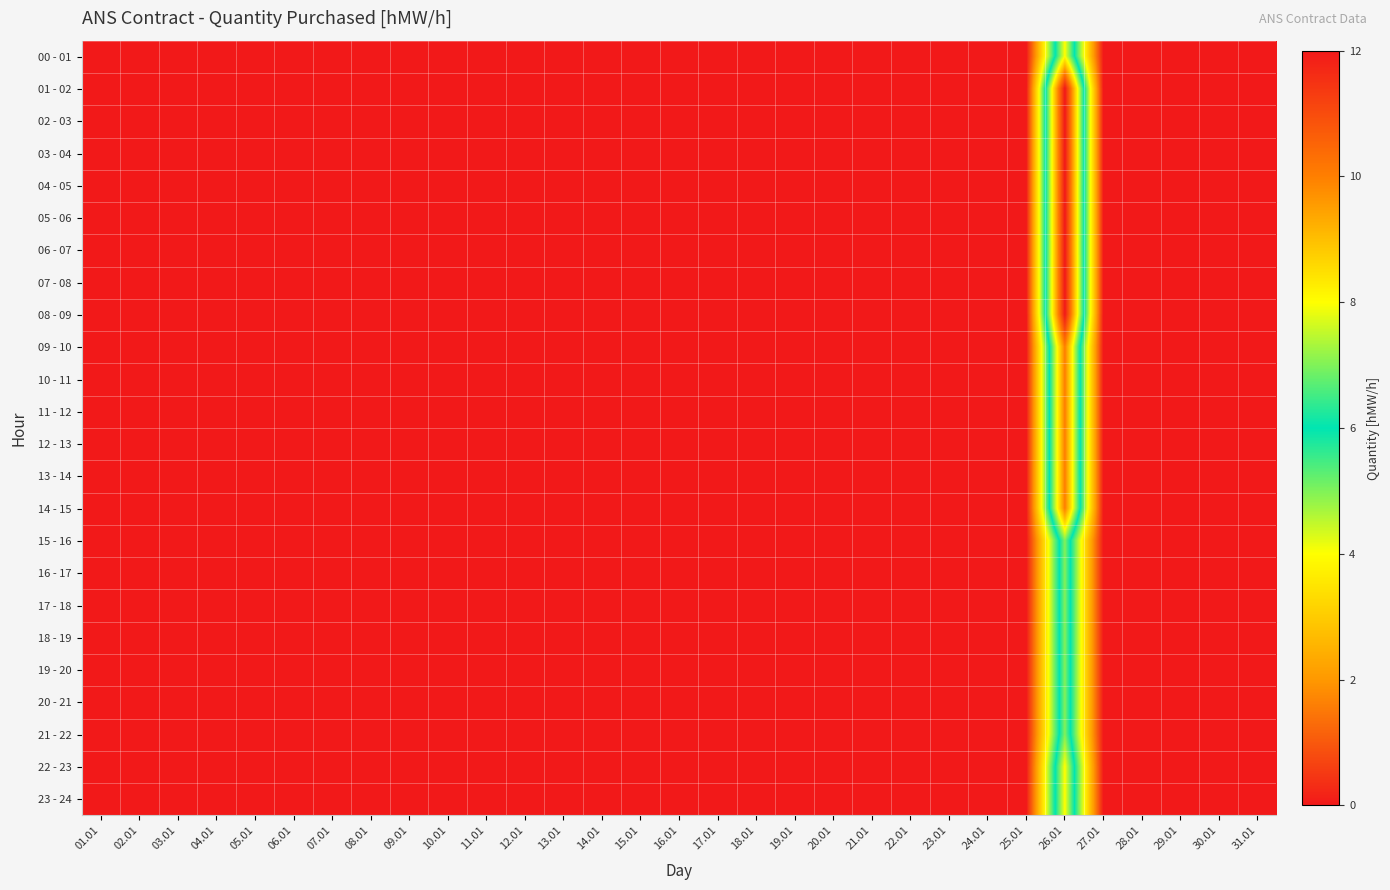

Reading left to right, list all the values displayed in this chart.

00 - 01: 01.01=0	02.01=0	03.01=0	04.01=0	05.01=0	06.01=0	07.01=0	08.01=0	09.01=0	10.01=0	11.01=0	12.01=0	13.01=0	14.01=0	15.01=0	16.01=0	17.01=0	18.01=0	19.01=0	20.01=0	21.01=0	22.01=0	23.01=0	24.01=0	25.01=0	26.01=8	27.01=0	28.01=0	29.01=0	30.01=0	31.01=0
01 - 02: 01.01=0	02.01=0	03.01=0	04.01=0	05.01=0	06.01=0	07.01=0	08.01=0	09.01=0	10.01=0	11.01=0	12.01=0	13.01=0	14.01=0	15.01=0	16.01=0	17.01=0	18.01=0	19.01=0	20.01=0	21.01=0	22.01=0	23.01=0	24.01=0	25.01=0	26.01=12	27.01=0	28.01=0	29.01=0	30.01=0	31.01=0
02 - 03: 01.01=0	02.01=0	03.01=0	04.01=0	05.01=0	06.01=0	07.01=0	08.01=0	09.01=0	10.01=0	11.01=0	12.01=0	13.01=0	14.01=0	15.01=0	16.01=0	17.01=0	18.01=0	19.01=0	20.01=0	21.01=0	22.01=0	23.01=0	24.01=0	25.01=0	26.01=12	27.01=0	28.01=0	29.01=0	30.01=0	31.01=0
03 - 04: 01.01=0	02.01=0	03.01=0	04.01=0	05.01=0	06.01=0	07.01=0	08.01=0	09.01=0	10.01=0	11.01=0	12.01=0	13.01=0	14.01=0	15.01=0	16.01=0	17.01=0	18.01=0	19.01=0	20.01=0	21.01=0	22.01=0	23.01=0	24.01=0	25.01=0	26.01=12	27.01=0	28.01=0	29.01=0	30.01=0	31.01=0
04 - 05: 01.01=0	02.01=0	03.01=0	04.01=0	05.01=0	06.01=0	07.01=0	08.01=0	09.01=0	10.01=0	11.01=0	12.01=0	13.01=0	14.01=0	15.01=0	16.01=0	17.01=0	18.01=0	19.01=0	20.01=0	21.01=0	22.01=0	23.01=0	24.01=0	25.01=0	26.01=12	27.01=0	28.01=0	29.01=0	30.01=0	31.01=0
05 - 06: 01.01=0	02.01=0	03.01=0	04.01=0	05.01=0	06.01=0	07.01=0	08.01=0	09.01=0	10.01=0	11.01=0	12.01=0	13.01=0	14.01=0	15.01=0	16.01=0	17.01=0	18.01=0	19.01=0	20.01=0	21.01=0	22.01=0	23.01=0	24.01=0	25.01=0	26.01=12	27.01=0	28.01=0	29.01=0	30.01=0	31.01=0
06 - 07: 01.01=0	02.01=0	03.01=0	04.01=0	05.01=0	06.01=0	07.01=0	08.01=0	09.01=0	10.01=0	11.01=0	12.01=0	13.01=0	14.01=0	15.01=0	16.01=0	17.01=0	18.01=0	19.01=0	20.01=0	21.01=0	22.01=0	23.01=0	24.01=0	25.01=0	26.01=12	27.01=0	28.01=0	29.01=0	30.01=0	31.01=0
07 - 08: 01.01=0	02.01=0	03.01=0	04.01=0	05.01=0	06.01=0	07.01=0	08.01=0	09.01=0	10.01=0	11.01=0	12.01=0	13.01=0	14.01=0	15.01=0	16.01=0	17.01=0	18.01=0	19.01=0	20.01=0	21.01=0	22.01=0	23.01=0	24.01=0	25.01=0	26.01=12	27.01=0	28.01=0	29.01=0	30.01=0	31.01=0
08 - 09: 01.01=0	02.01=0	03.01=0	04.01=0	05.01=0	06.01=0	07.01=0	08.01=0	09.01=0	10.01=0	11.01=0	12.01=0	13.01=0	14.01=0	15.01=0	16.01=0	17.01=0	18.01=0	19.01=0	20.01=0	21.01=0	22.01=0	23.01=0	24.01=0	25.01=0	26.01=12	27.01=0	28.01=0	29.01=0	30.01=0	31.01=0
09 - 10: 01.01=0	02.01=0	03.01=0	04.01=0	05.01=0	06.01=0	07.01=0	08.01=0	09.01=0	10.01=0	11.01=0	12.01=0	13.01=0	14.01=0	15.01=0	16.01=0	17.01=0	18.01=0	19.01=0	20.01=0	21.01=0	22.01=0	23.01=0	24.01=0	25.01=0	26.01=10	27.01=0	28.01=0	29.01=0	30.01=0	31.01=0
10 - 11: 01.01=0	02.01=0	03.01=0	04.01=0	05.01=0	06.01=0	07.01=0	08.01=0	09.01=0	10.01=0	11.01=0	12.01=0	13.01=0	14.01=0	15.01=0	16.01=0	17.01=0	18.01=0	19.01=0	20.01=0	21.01=0	22.01=0	23.01=0	24.01=0	25.01=0	26.01=10	27.01=0	28.01=0	29.01=0	30.01=0	31.01=0
11 - 12: 01.01=0	02.01=0	03.01=0	04.01=0	05.01=0	06.01=0	07.01=0	08.01=0	09.01=0	10.01=0	11.01=0	12.01=0	13.01=0	14.01=0	15.01=0	16.01=0	17.01=0	18.01=0	19.01=0	20.01=0	21.01=0	22.01=0	23.01=0	24.01=0	25.01=0	26.01=10	27.01=0	28.01=0	29.01=0	30.01=0	31.01=0
12 - 13: 01.01=0	02.01=0	03.01=0	04.01=0	05.01=0	06.01=0	07.01=0	08.01=0	09.01=0	10.01=0	11.01=0	12.01=0	13.01=0	14.01=0	15.01=0	16.01=0	17.01=0	18.01=0	19.01=0	20.01=0	21.01=0	22.01=0	23.01=0	24.01=0	25.01=0	26.01=10	27.01=0	28.01=0	29.01=0	30.01=0	31.01=0
13 - 14: 01.01=0	02.01=0	03.01=0	04.01=0	05.01=0	06.01=0	07.01=0	08.01=0	09.01=0	10.01=0	11.01=0	12.01=0	13.01=0	14.01=0	15.01=0	16.01=0	17.01=0	18.01=0	19.01=0	20.01=0	21.01=0	22.01=0	23.01=0	24.01=0	25.01=0	26.01=10	27.01=0	28.01=0	29.01=0	30.01=0	31.01=0
14 - 15: 01.01=0	02.01=0	03.01=0	04.01=0	05.01=0	06.01=0	07.01=0	08.01=0	09.01=0	10.01=0	11.01=0	12.01=0	13.01=0	14.01=0	15.01=0	16.01=0	17.01=0	18.01=0	19.01=0	20.01=0	21.01=0	22.01=0	23.01=0	24.01=0	25.01=0	26.01=10	27.01=0	28.01=0	29.01=0	30.01=0	31.01=0
15 - 16: 01.01=0	02.01=0	03.01=0	04.01=0	05.01=0	06.01=0	07.01=0	08.01=0	09.01=0	10.01=0	11.01=0	12.01=0	13.01=0	14.01=0	15.01=0	16.01=0	17.01=0	18.01=0	19.01=0	20.01=0	21.01=0	22.01=0	23.01=0	24.01=0	25.01=0	26.01=7	27.01=0	28.01=0	29.01=0	30.01=0	31.01=0
16 - 17: 01.01=0	02.01=0	03.01=0	04.01=0	05.01=0	06.01=0	07.01=0	08.01=0	09.01=0	10.01=0	11.01=0	12.01=0	13.01=0	14.01=0	15.01=0	16.01=0	17.01=0	18.01=0	19.01=0	20.01=0	21.01=0	22.01=0	23.01=0	24.01=0	25.01=0	26.01=7	27.01=0	28.01=0	29.01=0	30.01=0	31.01=0
17 - 18: 01.01=0	02.01=0	03.01=0	04.01=0	05.01=0	06.01=0	07.01=0	08.01=0	09.01=0	10.01=0	11.01=0	12.01=0	13.01=0	14.01=0	15.01=0	16.01=0	17.01=0	18.01=0	19.01=0	20.01=0	21.01=0	22.01=0	23.01=0	24.01=0	25.01=0	26.01=7	27.01=0	28.01=0	29.01=0	30.01=0	31.01=0
18 - 19: 01.01=0	02.01=0	03.01=0	04.01=0	05.01=0	06.01=0	07.01=0	08.01=0	09.01=0	10.01=0	11.01=0	12.01=0	13.01=0	14.01=0	15.01=0	16.01=0	17.01=0	18.01=0	19.01=0	20.01=0	21.01=0	22.01=0	23.01=0	24.01=0	25.01=0	26.01=7	27.01=0	28.01=0	29.01=0	30.01=0	31.01=0
19 - 20: 01.01=0	02.01=0	03.01=0	04.01=0	05.01=0	06.01=0	07.01=0	08.01=0	09.01=0	10.01=0	11.01=0	12.01=0	13.01=0	14.01=0	15.01=0	16.01=0	17.01=0	18.01=0	19.01=0	20.01=0	21.01=0	22.01=0	23.01=0	24.01=0	25.01=0	26.01=7	27.01=0	28.01=0	29.01=0	30.01=0	31.01=0
20 - 21: 01.01=0	02.01=0	03.01=0	04.01=0	05.01=0	06.01=0	07.01=0	08.01=0	09.01=0	10.01=0	11.01=0	12.01=0	13.01=0	14.01=0	15.01=0	16.01=0	17.01=0	18.01=0	19.01=0	20.01=0	21.01=0	22.01=0	23.01=0	24.01=0	25.01=0	26.01=7	27.01=0	28.01=0	29.01=0	30.01=0	31.01=0
21 - 22: 01.01=0	02.01=0	03.01=0	04.01=0	05.01=0	06.01=0	07.01=0	08.01=0	09.01=0	10.01=0	11.01=0	12.01=0	13.01=0	14.01=0	15.01=0	16.01=0	17.01=0	18.01=0	19.01=0	20.01=0	21.01=0	22.01=0	23.01=0	24.01=0	25.01=0	26.01=7	27.01=0	28.01=0	29.01=0	30.01=0	31.01=0
22 - 23: 01.01=0	02.01=0	03.01=0	04.01=0	05.01=0	06.01=0	07.01=0	08.01=0	09.01=0	10.01=0	11.01=0	12.01=0	13.01=0	14.01=0	15.01=0	16.01=0	17.01=0	18.01=0	19.01=0	20.01=0	21.01=0	22.01=0	23.01=0	24.01=0	25.01=0	26.01=8	27.01=0	28.01=0	29.01=0	30.01=0	31.01=0
23 - 24: 01.01=0	02.01=0	03.01=0	04.01=0	05.01=0	06.01=0	07.01=0	08.01=0	09.01=0	10.01=0	11.01=0	12.01=0	13.01=0	14.01=0	15.01=0	16.01=0	17.01=0	18.01=0	19.01=0	20.01=0	21.01=0	22.01=0	23.01=0	24.01=0	25.01=0	26.01=8	27.01=0	28.01=0	29.01=0	30.01=0	31.01=0